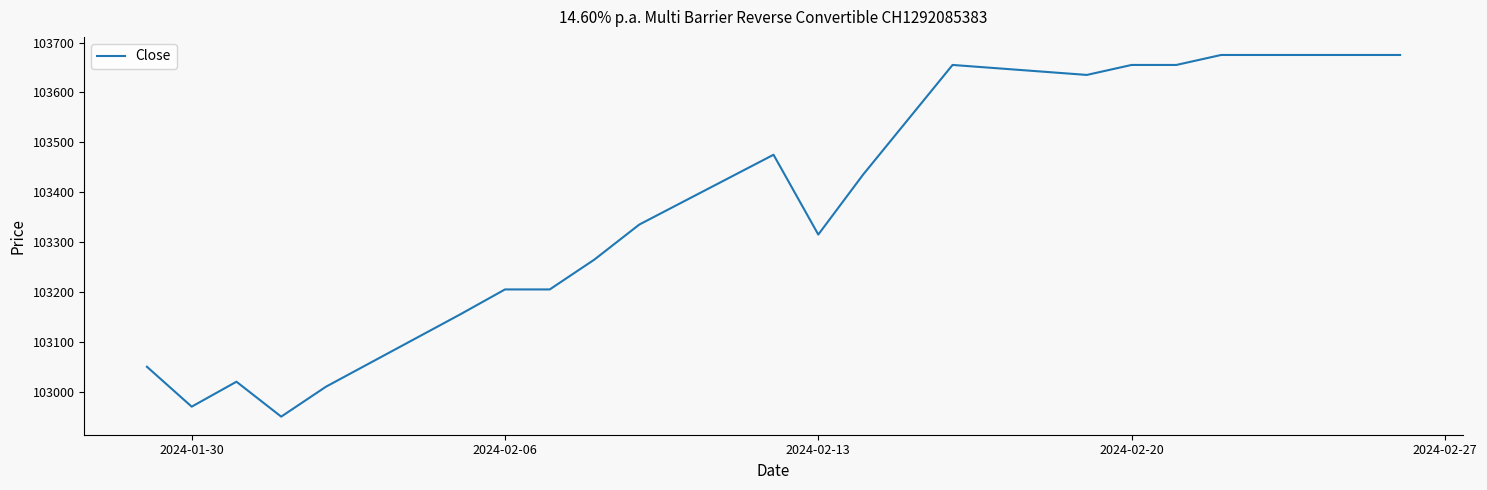

What is the minimum value shown in the chart?

102950